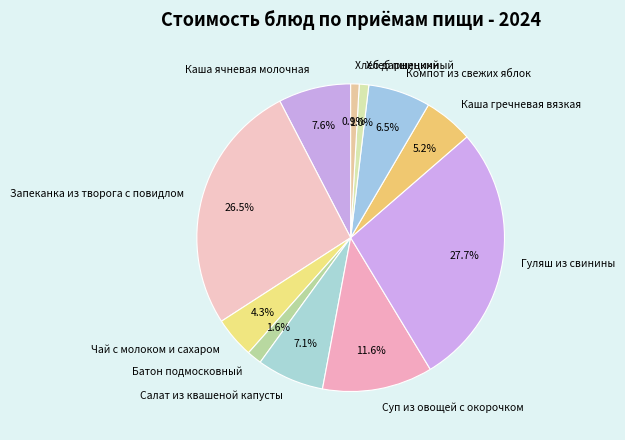

What is the largest slice in the pie chart?

Гуляш из свинины